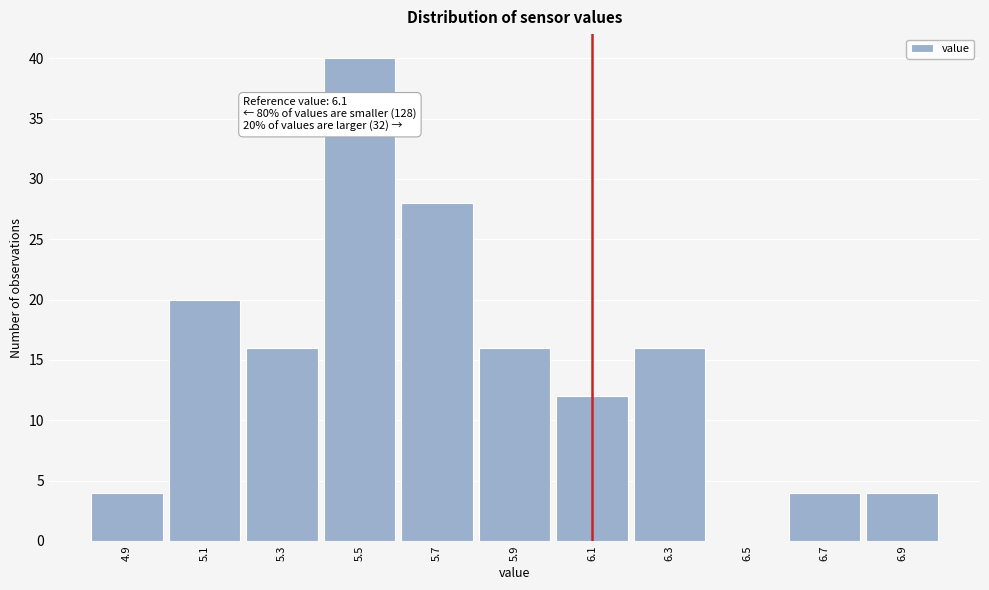

Which range on the x-axis has the tallest bar?

5.4 to 5.6